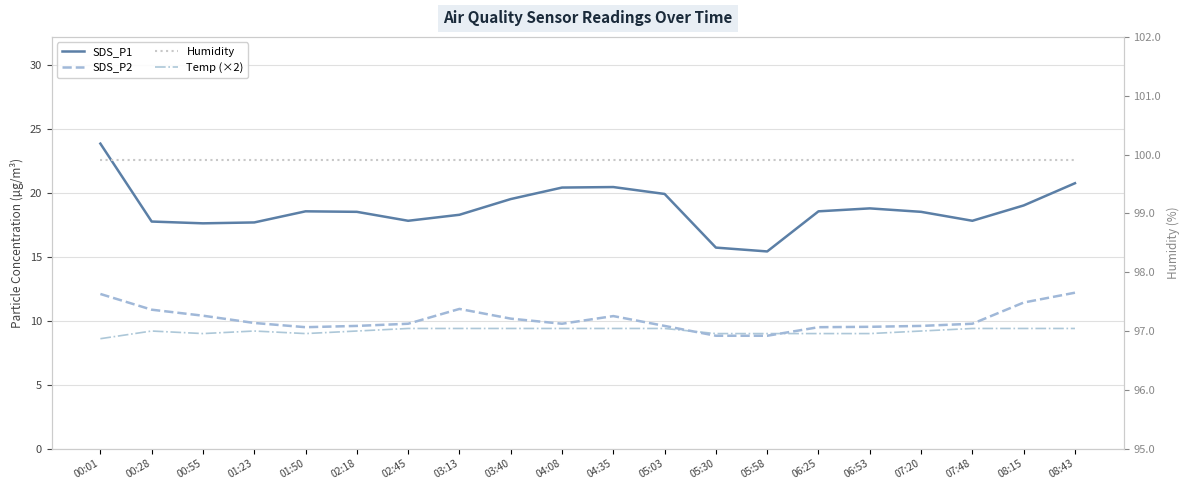

Between which two adjacent categories do Temp (×2) and SDS_P2 first intersect?

05:03 and 05:30